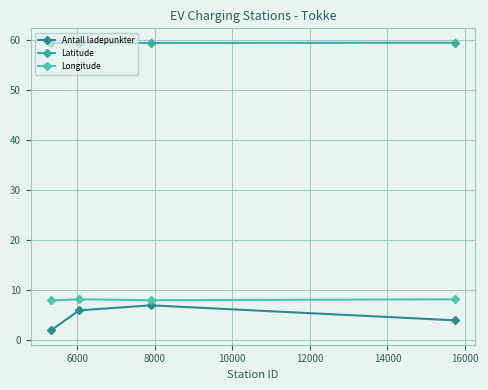

At how many categories does at least one series exceed 48?

4